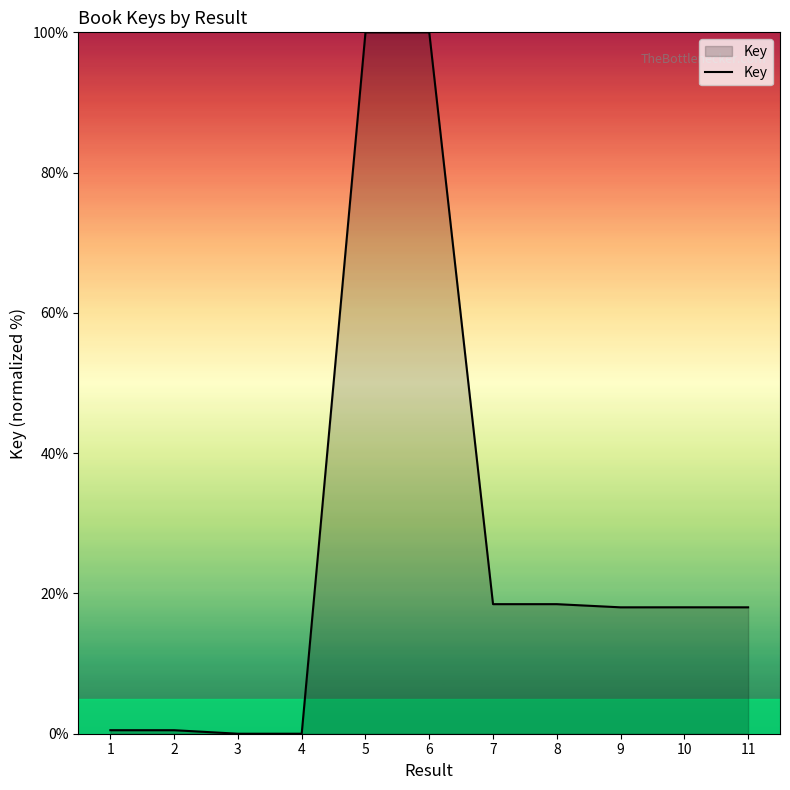

What is the greatest value displayed?

100.0